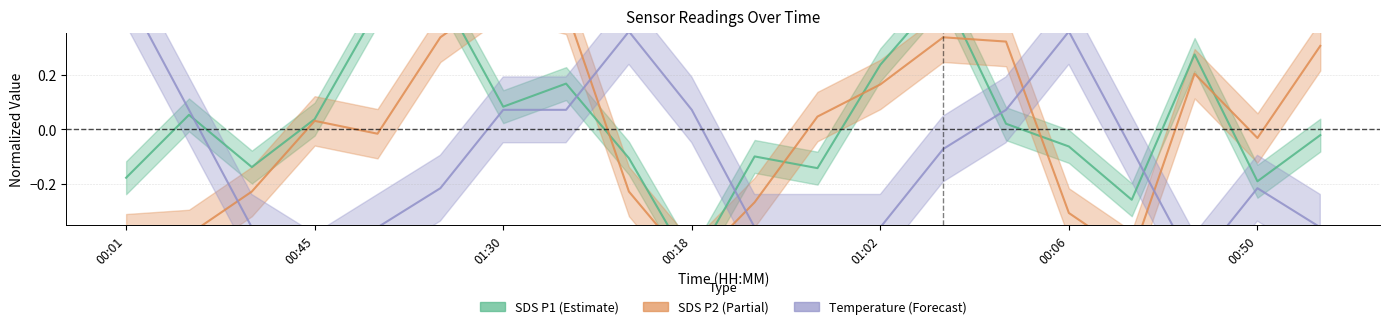

What is the difference between the highest and lowest values at 01:30?

0.2